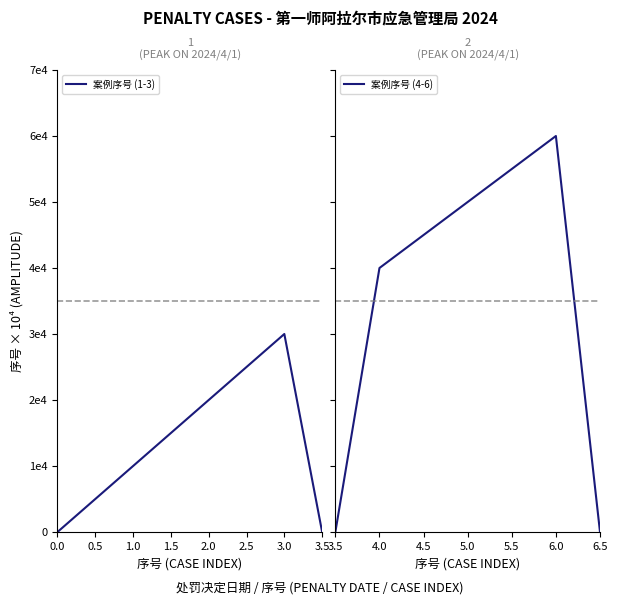

Does the chart display data point markers on the line(s)?

No